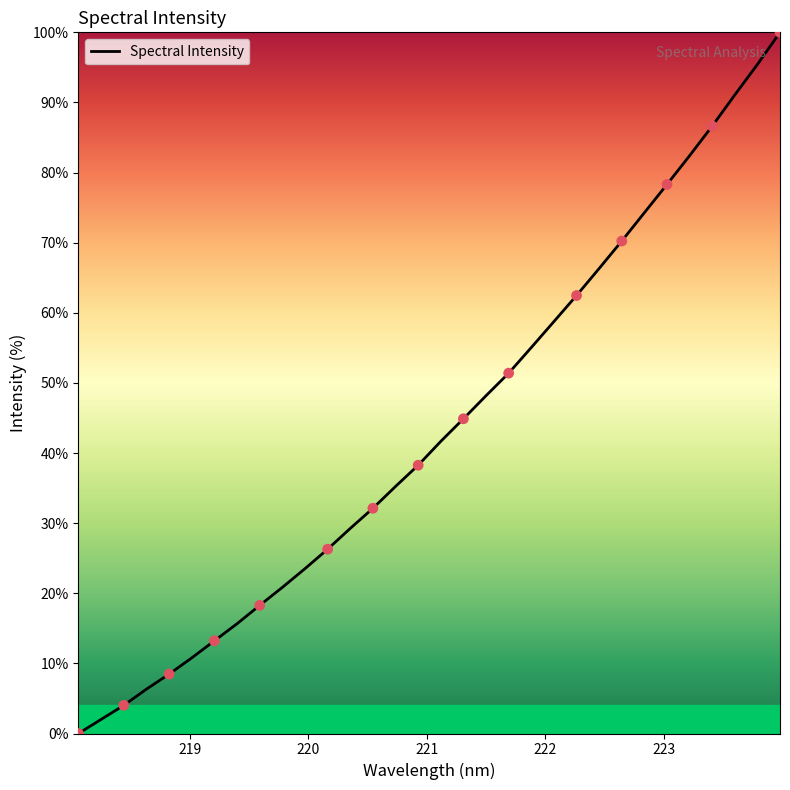

What is the greatest value displayed?

100.0